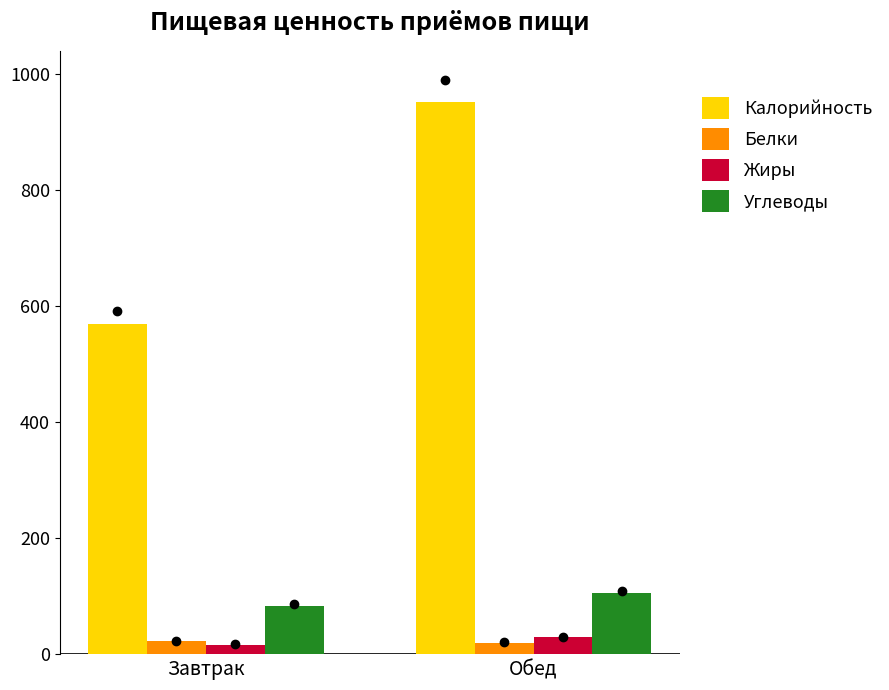

Is the value of Калорийность at Завтрак greater than the value of Белки at Завтрак?

Yes